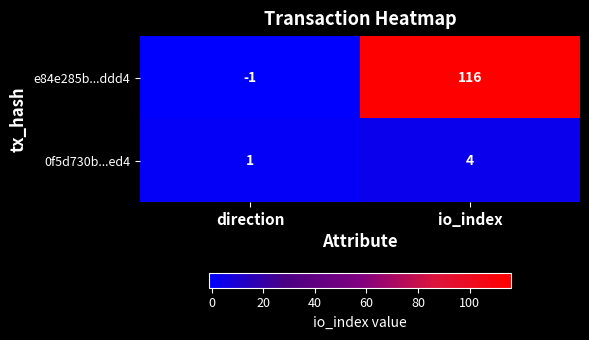

At which category is the sum across all series the highest?

io_index